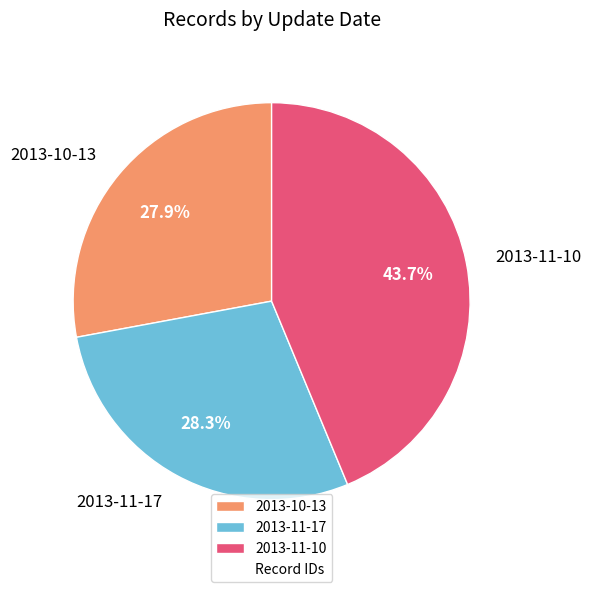

To the nearest percent, what is the difference between the 2013-11-10 and 2013-10-13 slice percentages?

16%